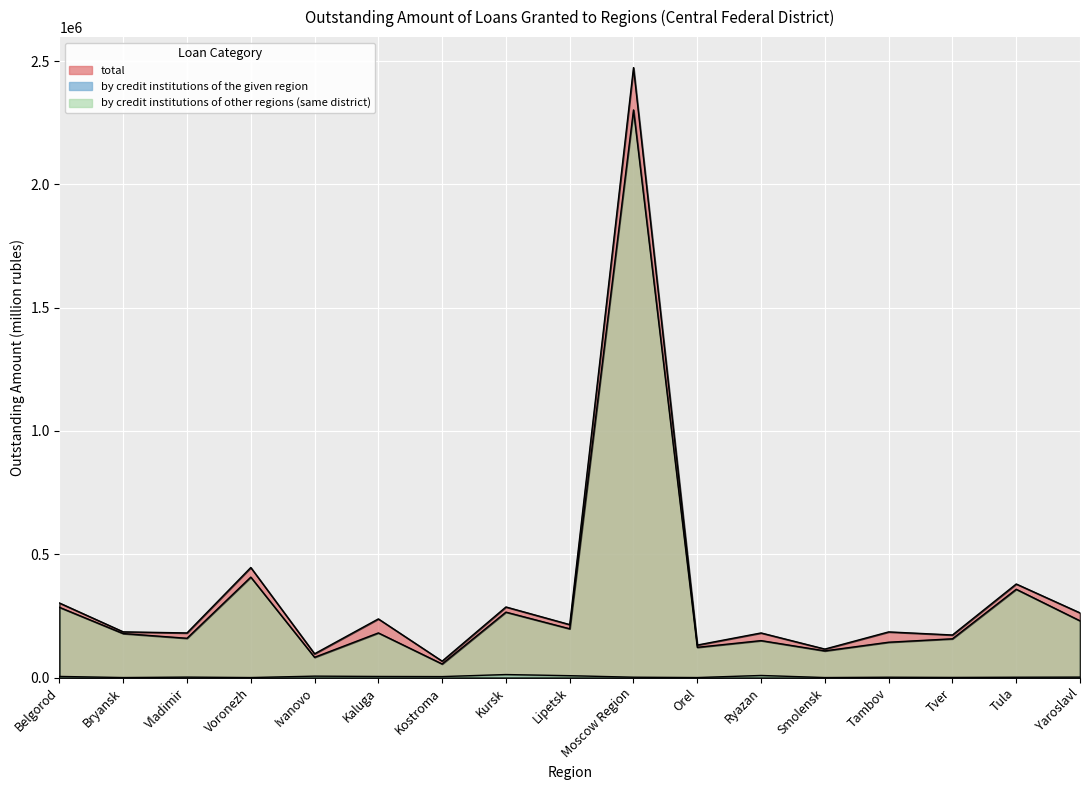

How many lines are shown in the chart?

3